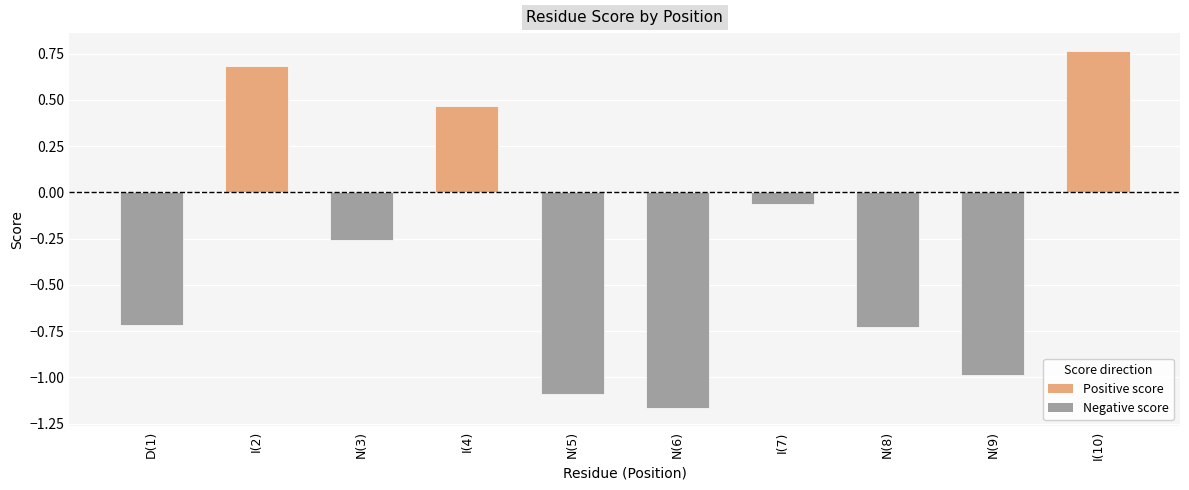

Which label corresponds to the smallest value in the chart?

N(6)